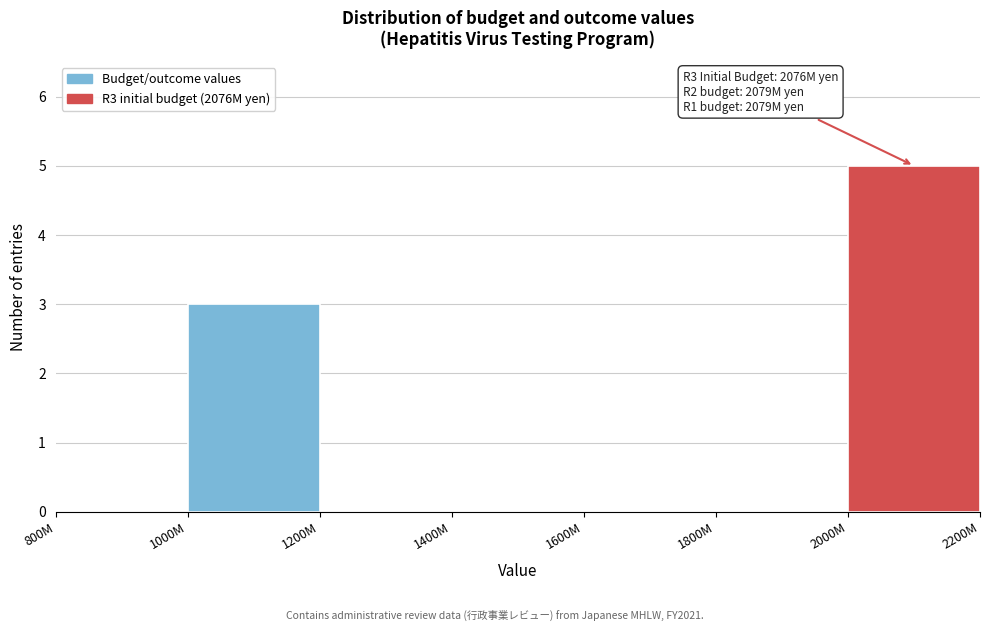

Reading left to right, transcribe all the data shown in this chart.

800M=0	1000M=3	1200M=0	1400M=0	1600M=0	1800M=0	2000M=5